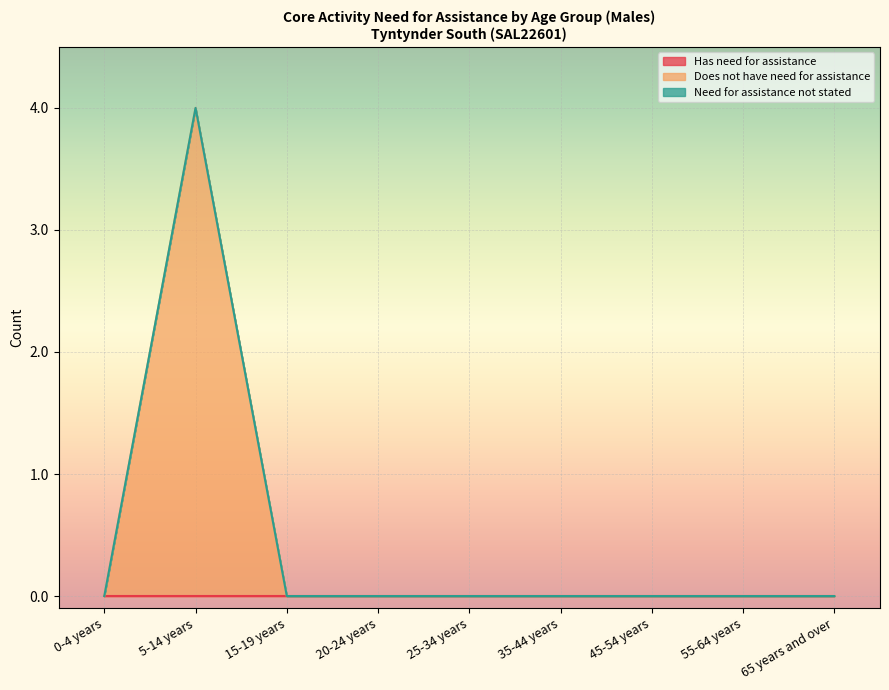

Which category has the highest value across all series?

5-14 years